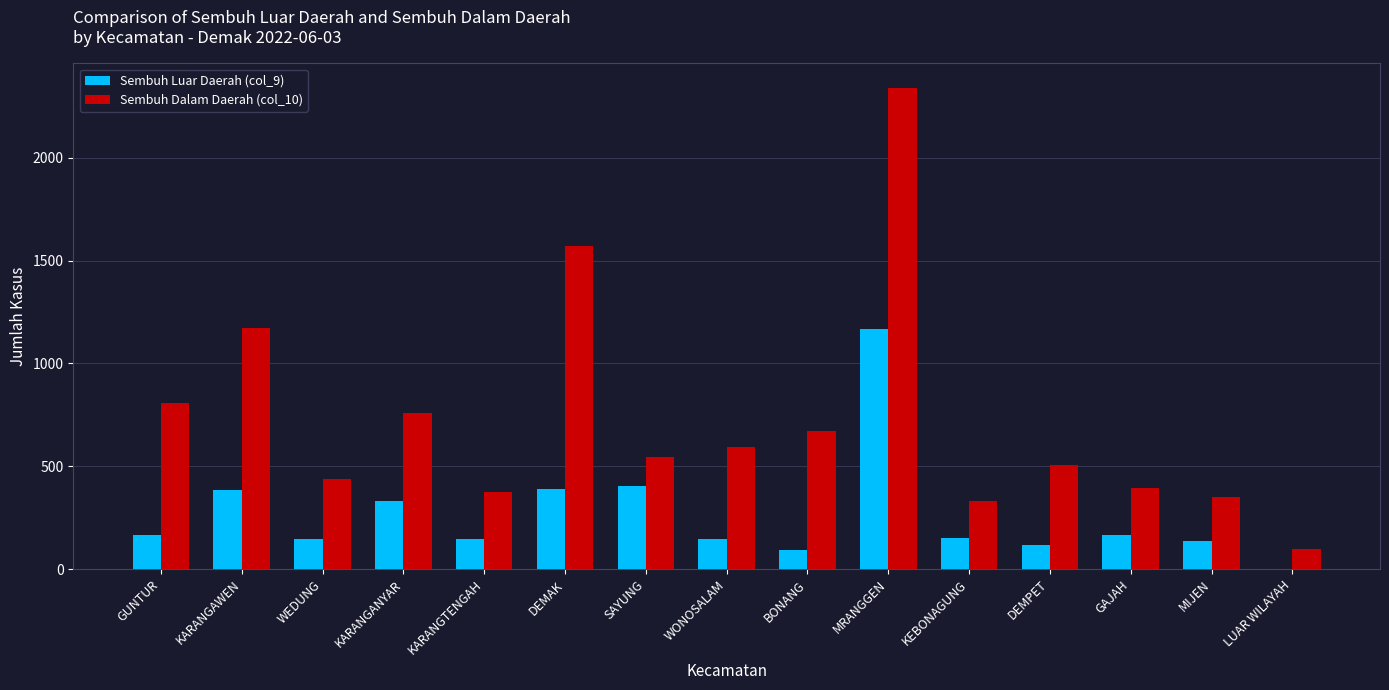

What is the greatest value displayed?

2342